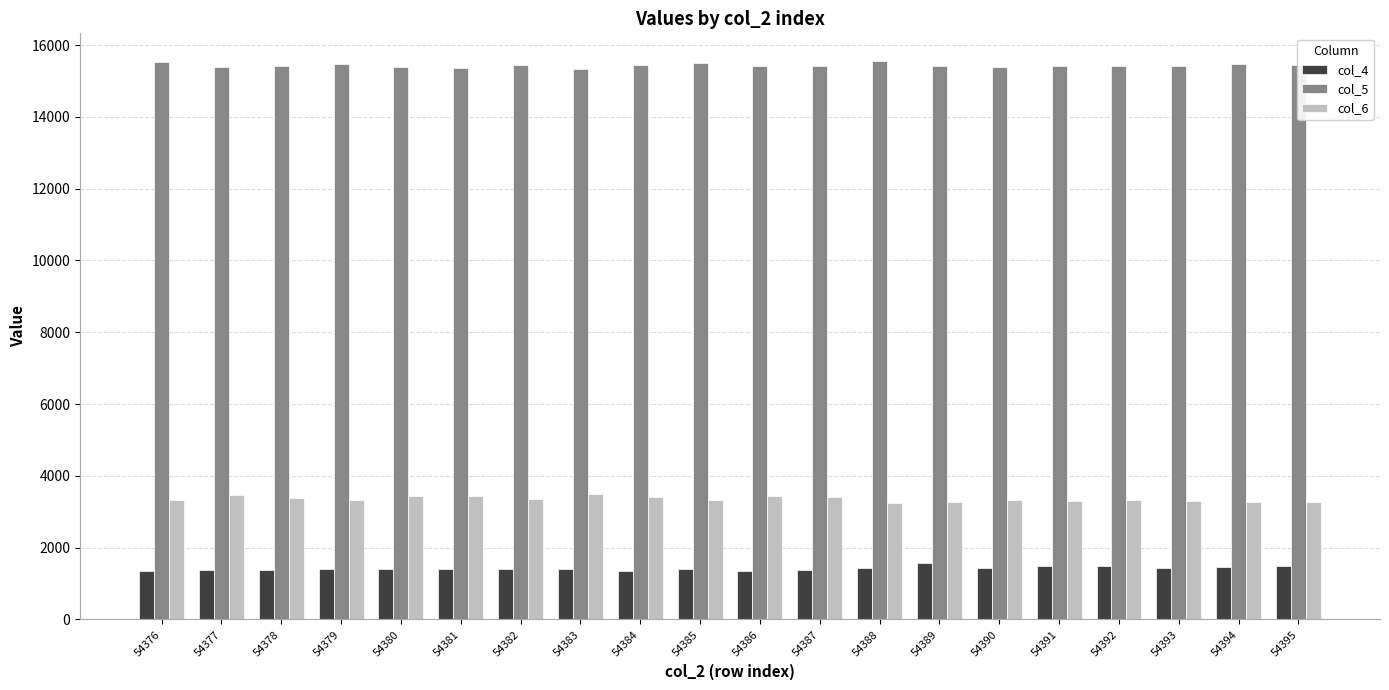

Rank the series at 54391 from highest to lowest value.

col_5, col_6, col_4